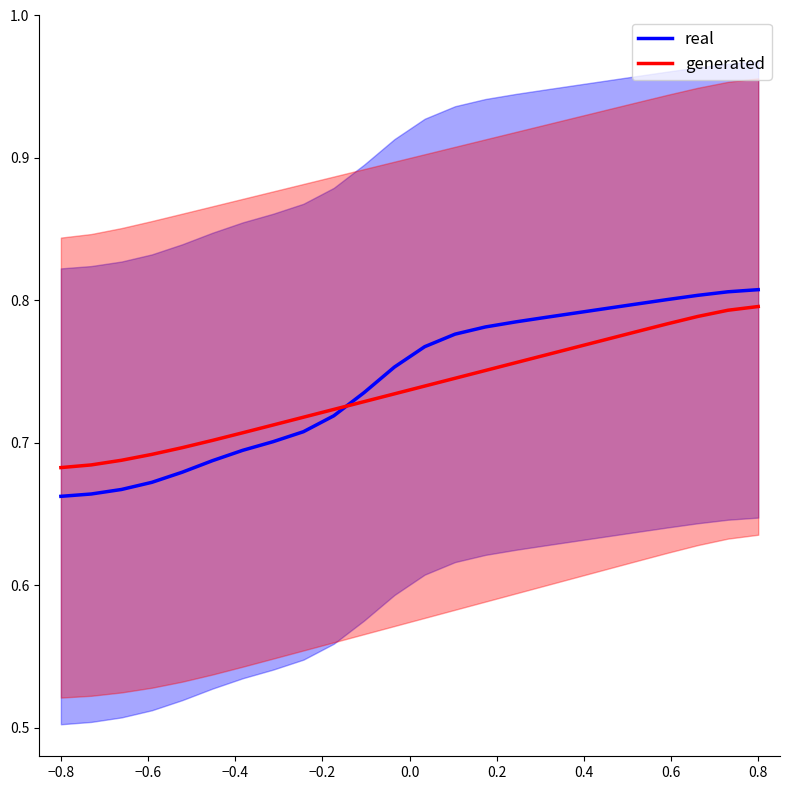

List the series in order of their overall mean, lowest first.

generated, real